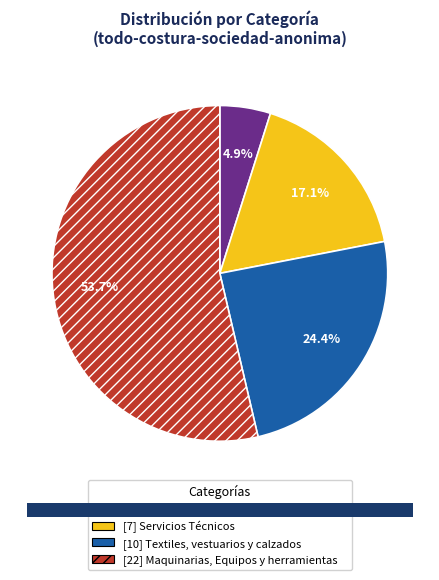

Is there any slice that represents more than half of the pie?

Yes